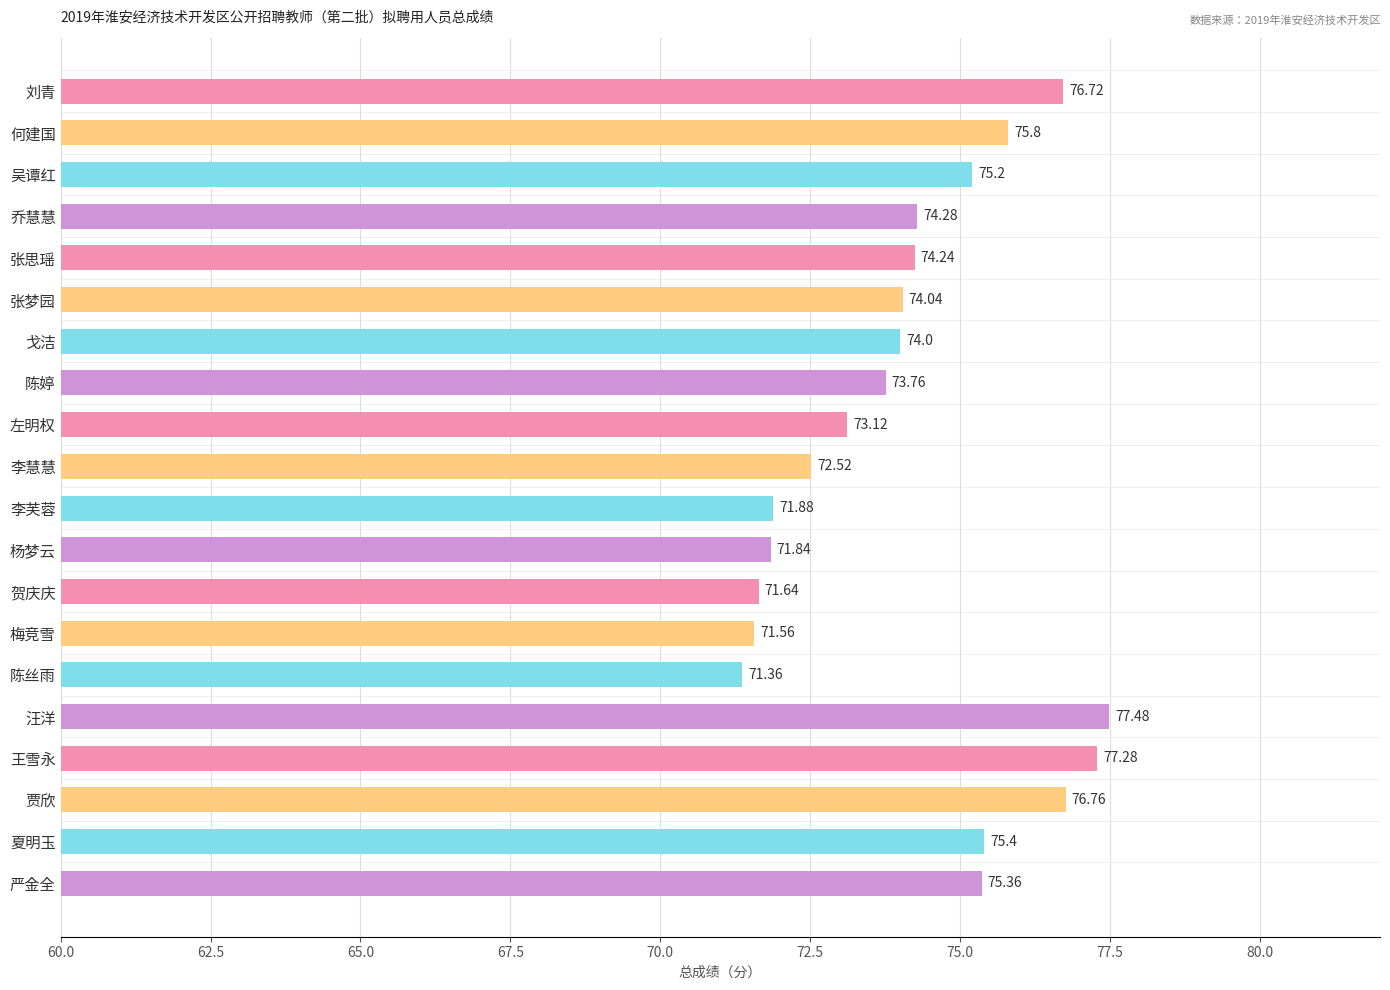

Between 杨梦云 and 贺庆庆, which is larger?

杨梦云